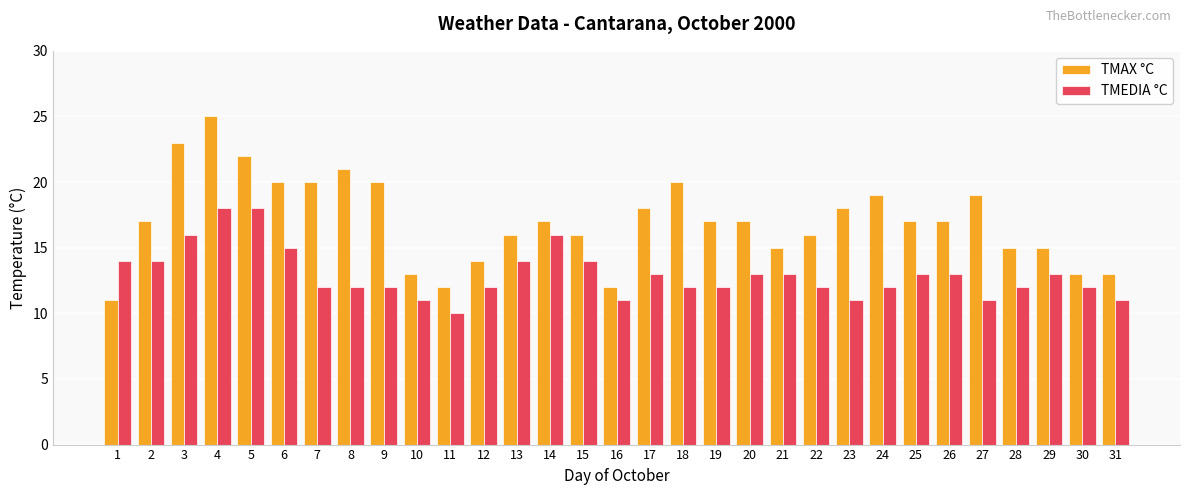

Rank the series at 22 from highest to lowest value.

TMAX °C, TMEDIA °C